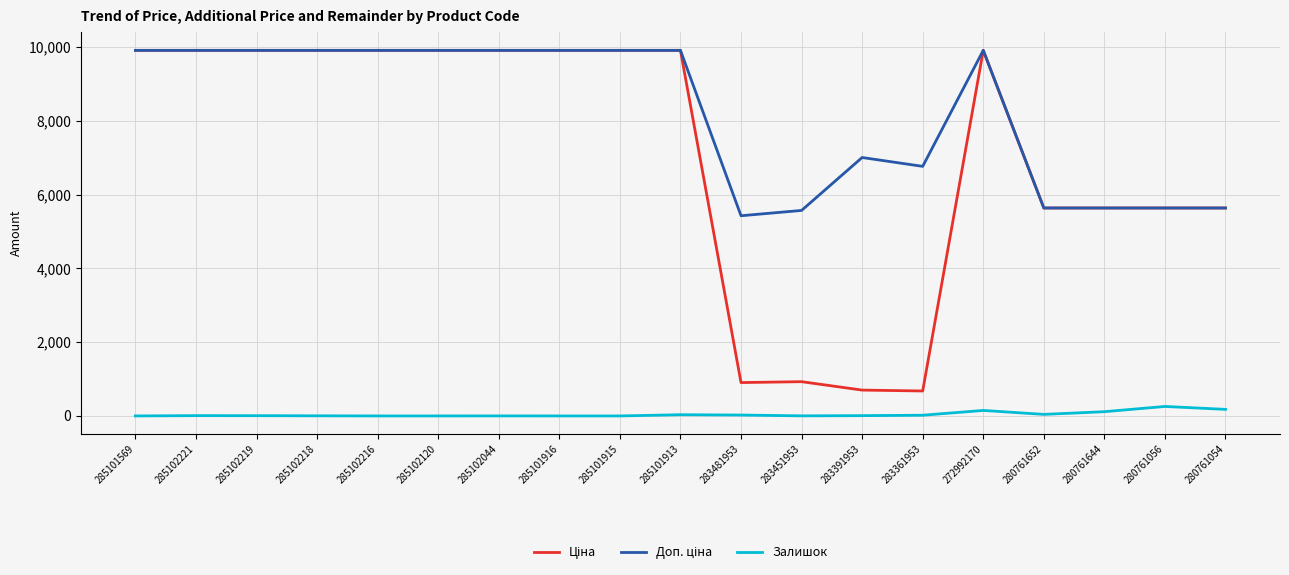

What is the maximum value shown in the chart?

9908.5